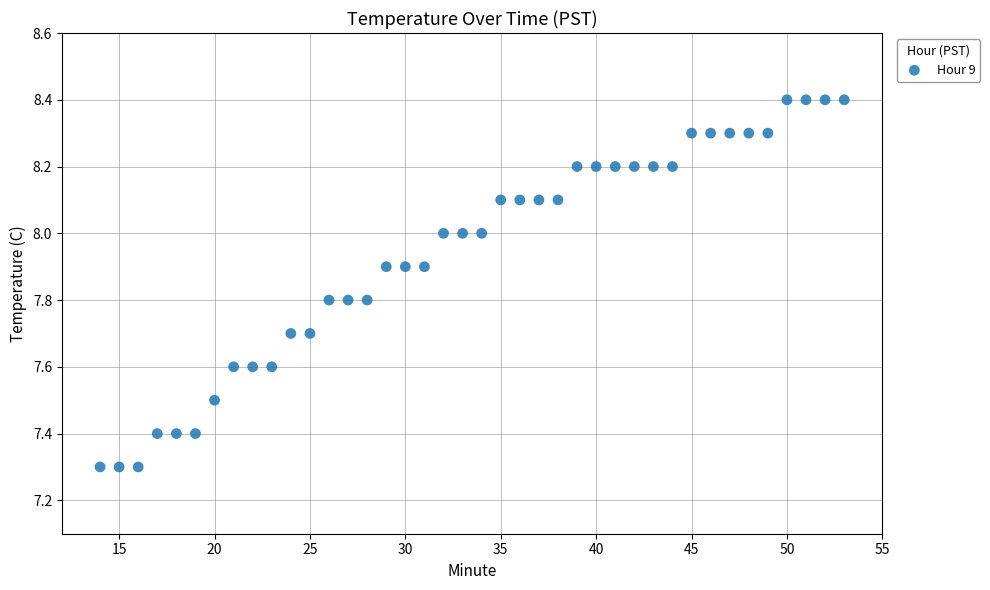

What is the range of X values (max minus min)?

39.0